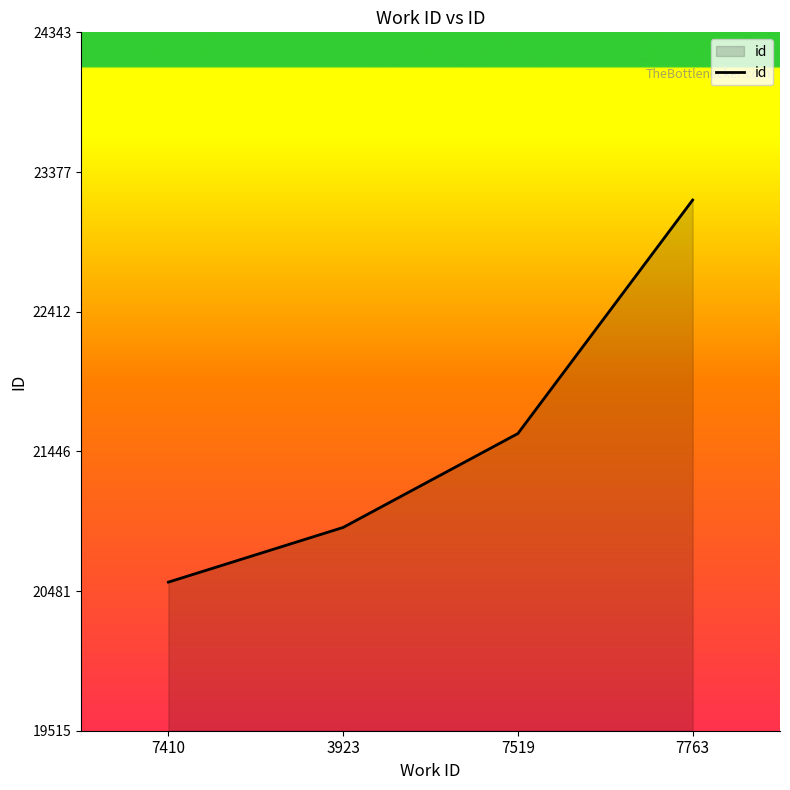

How many categories are shown in the chart?

4